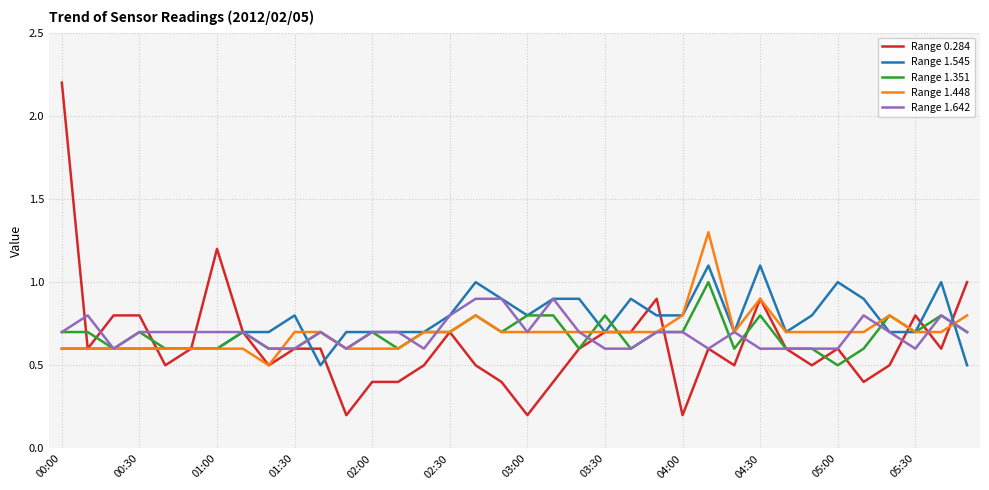

What is the highest value of the Range 0.284 series?

2.2